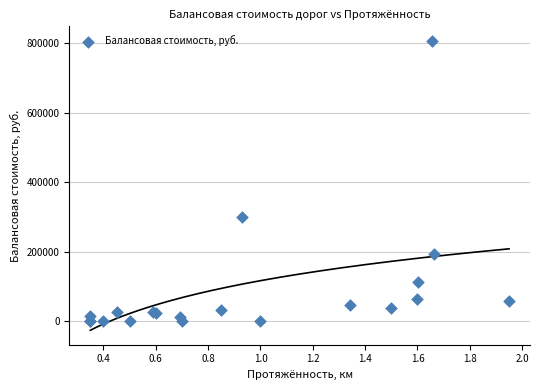

What Y value in the scatter plot is closest to 403589?

299788.6